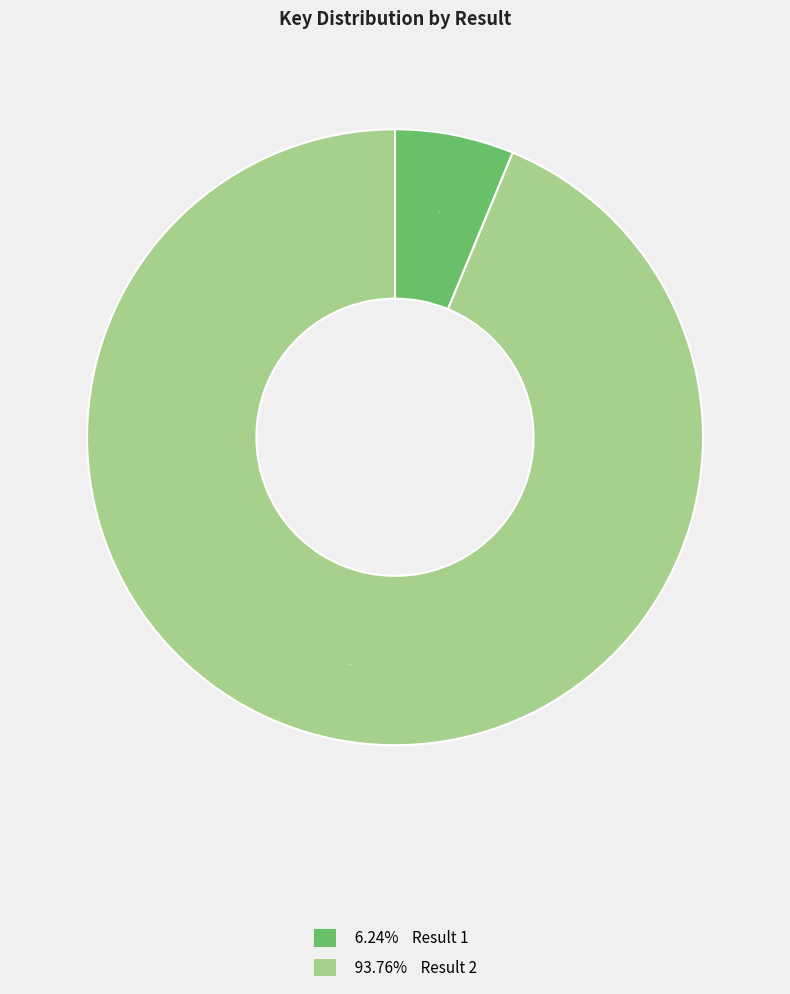

Does any single category account for the majority?

Yes